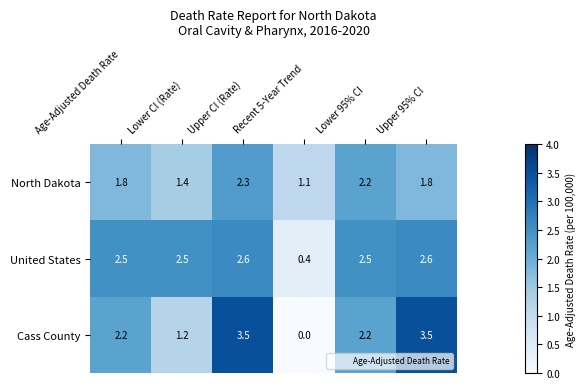

How many distinct data groups are displayed?

3